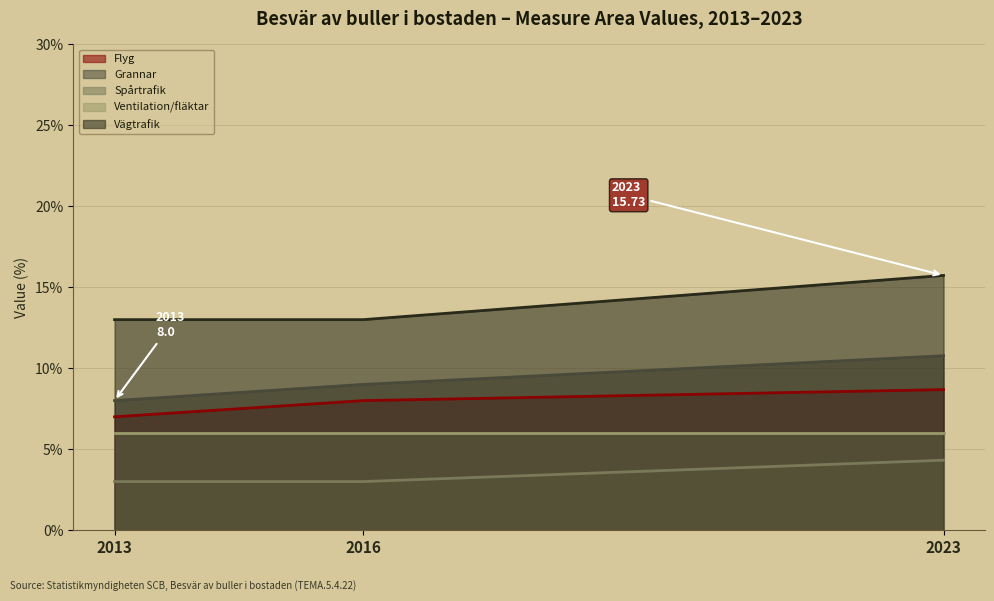

How many values in the Grannar series exceed 9?

1